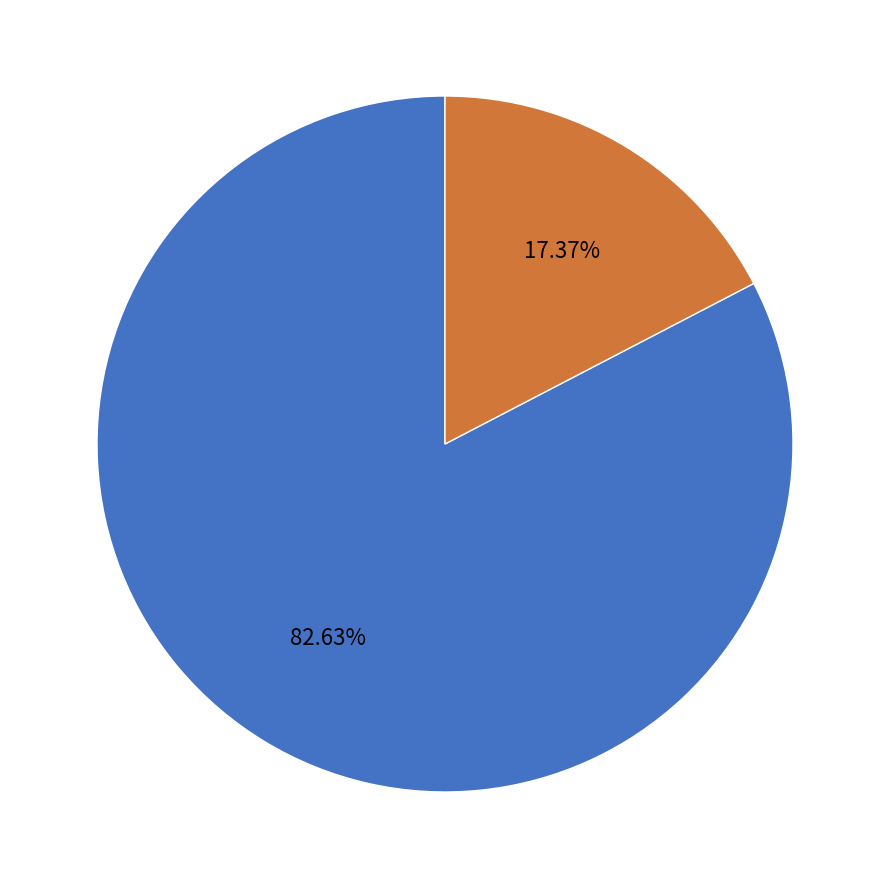

To the nearest percent, what is the average slice percentage?

50%